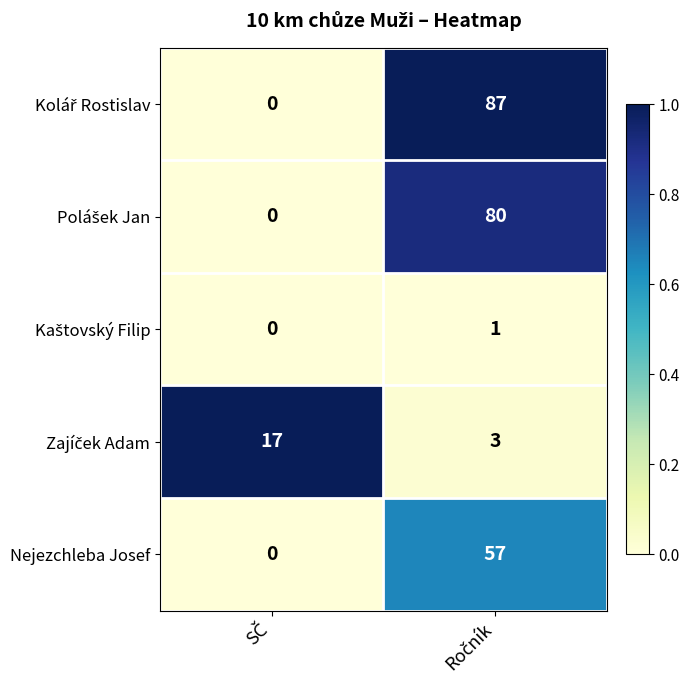

What is the maximum value shown in the chart?

87